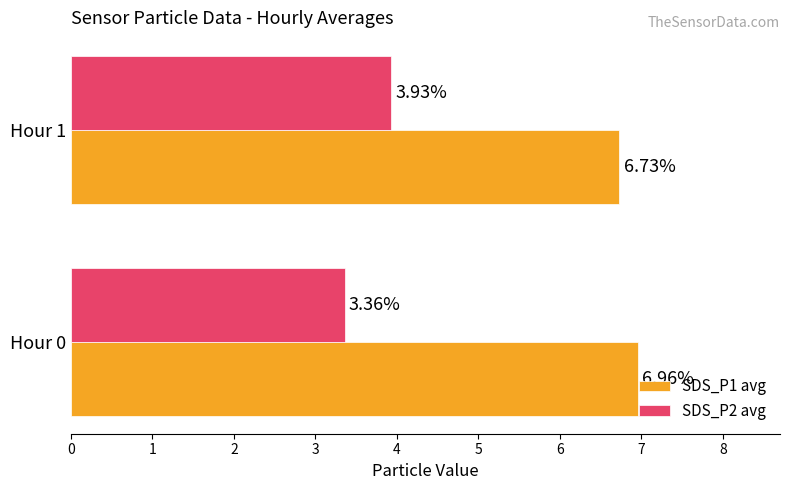

What is the sum of the SDS_P2 avg values at Hour 1 and Hour 0?

7.3